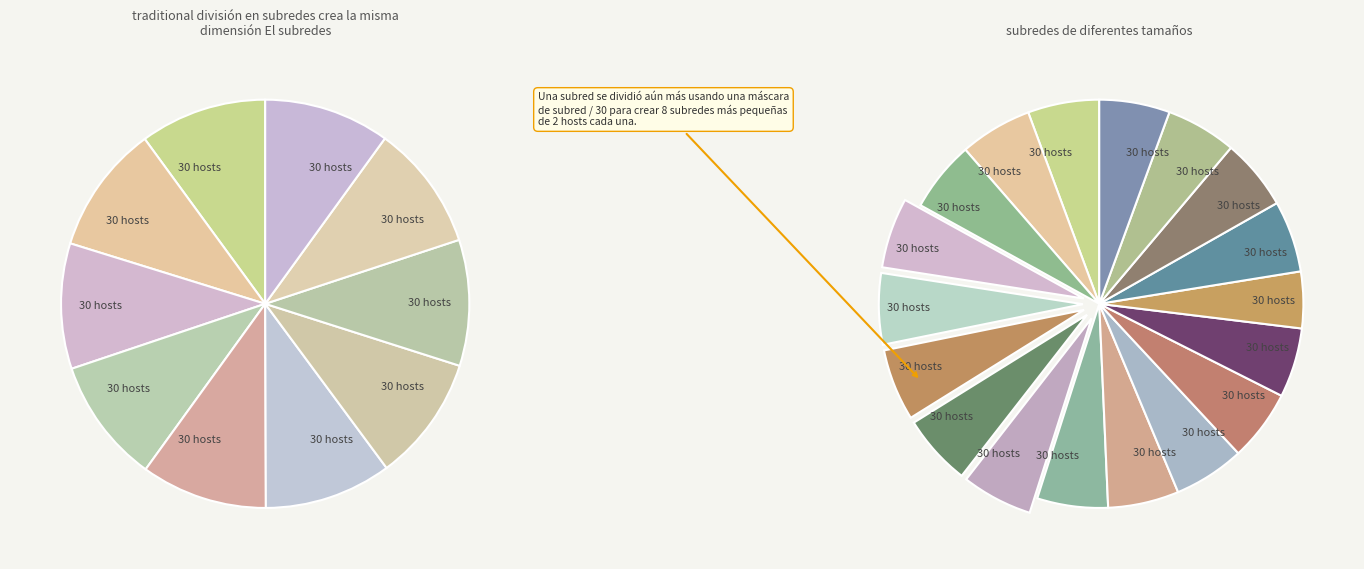

Is there any slice that represents more than half of the pie?

No